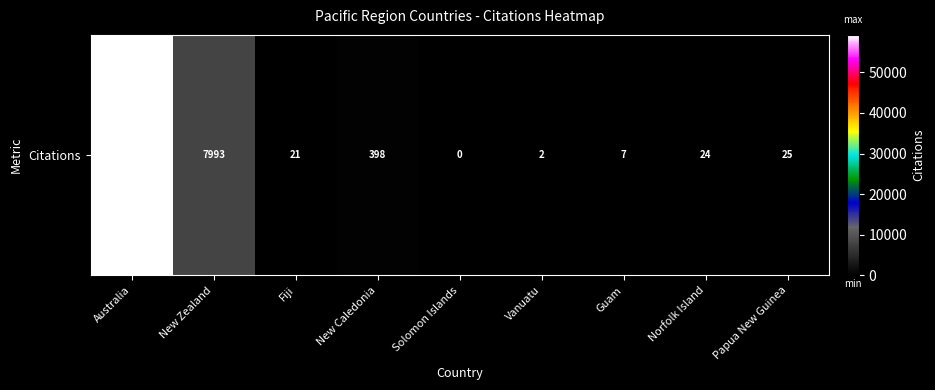

How many data points are less than 24?

4